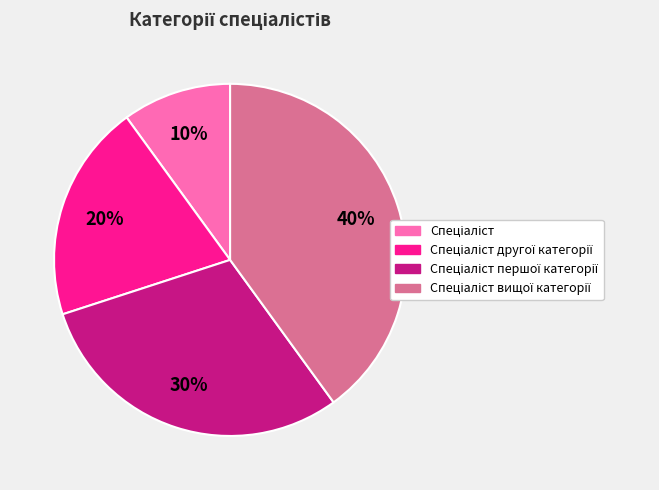

To the nearest percent, what is the average slice percentage?

25%